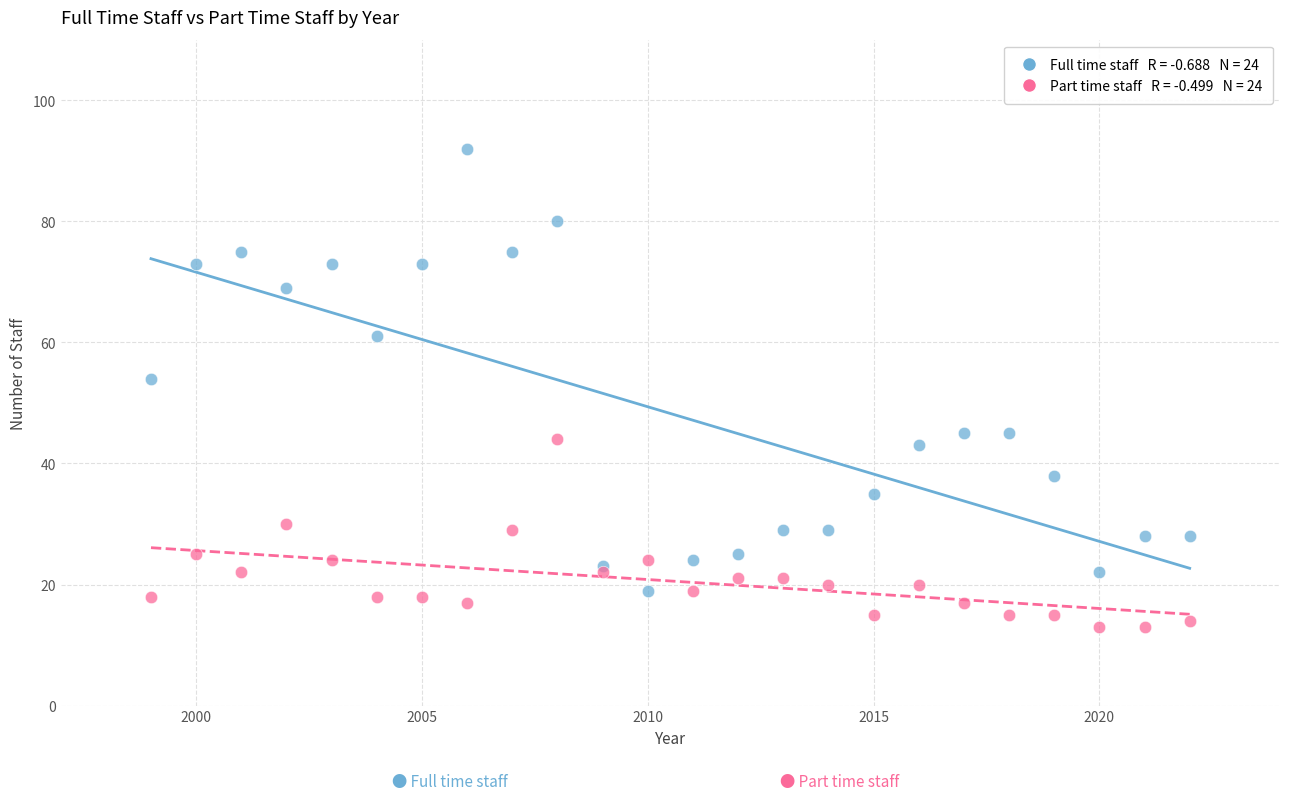

Across all series, what Y value is closest to 52?

54